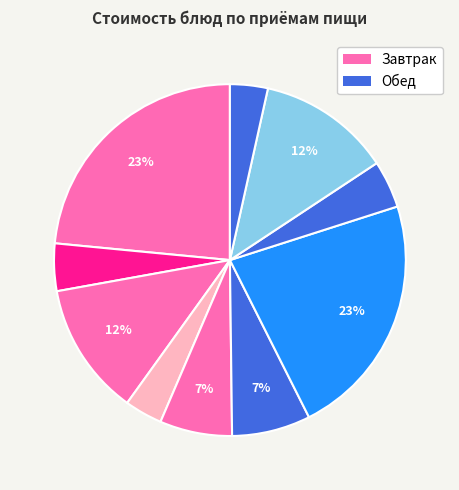

How many segments does this pie chart have?

10